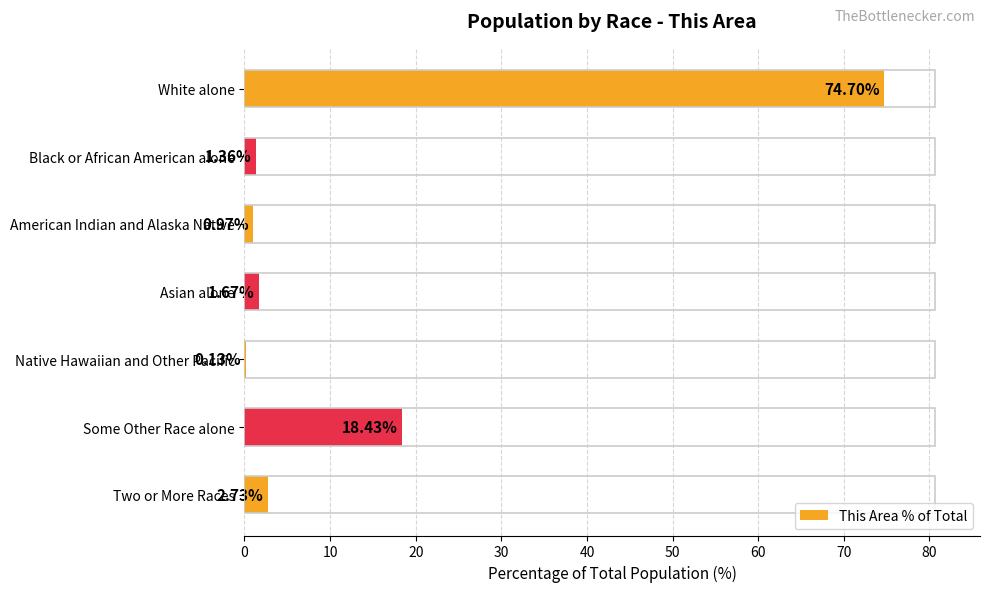

What is the ratio of the value at Asian alone to the value at Black or African American alone?

1.2